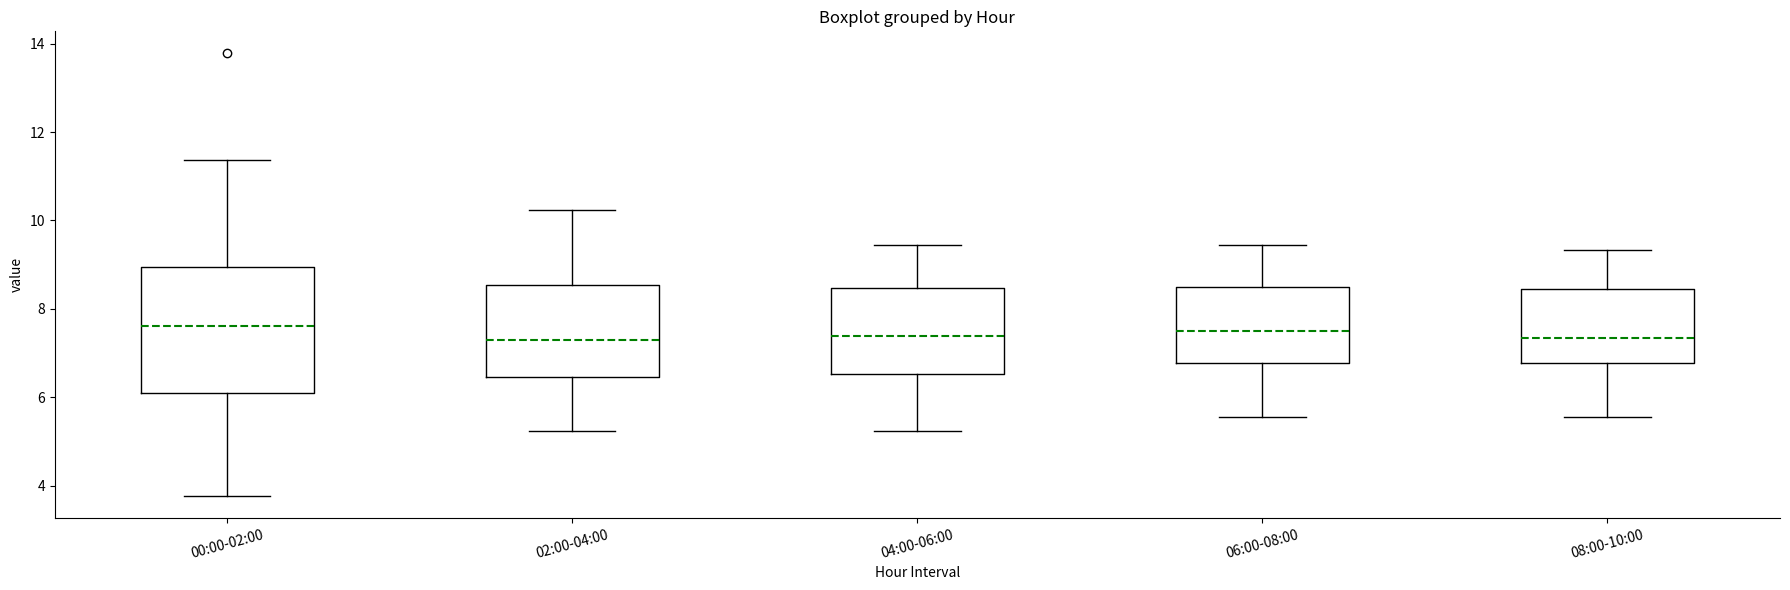

Reading left to right, transcribe this box plot: for each box, give where its median line is, the range the box spans, and where its two whiskers end, as read against the y-axis. The values are not printed on the chart, so give them approximately, as read against the axis.

00:00-02:00: median 7.6, box 6.0 to 9.0, whiskers 3.8 to 11.4
02:00-04:00: median 7.2, box 6.4 to 8.6, whiskers 5.2 to 10.2
04:00-06:00: median 7.4, box 6.6 to 8.4, whiskers 5.2 to 9.4
06:00-08:00: median 7.6, box 6.8 to 8.6, whiskers 5.6 to 9.4
08:00-10:00: median 7.4, box 6.8 to 8.4, whiskers 5.6 to 9.4